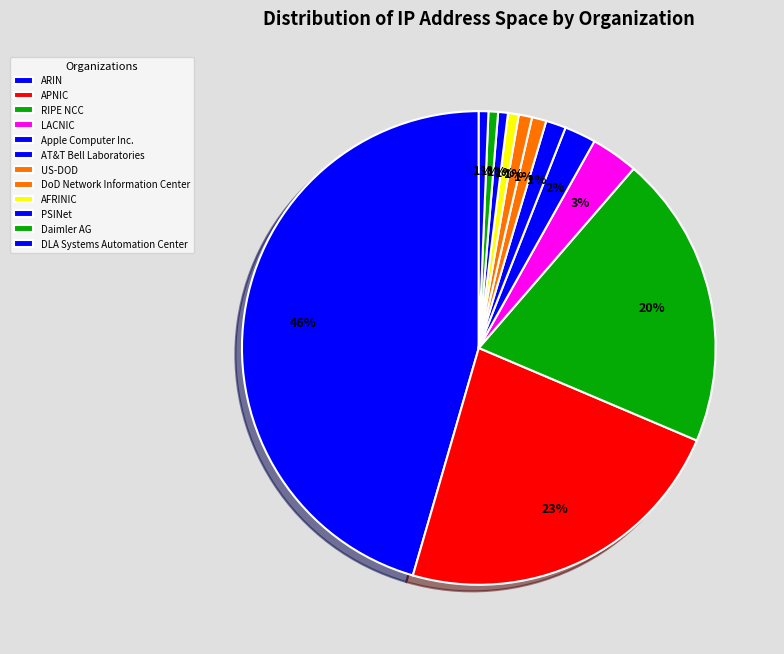

Count the number of slices in the pie.

12